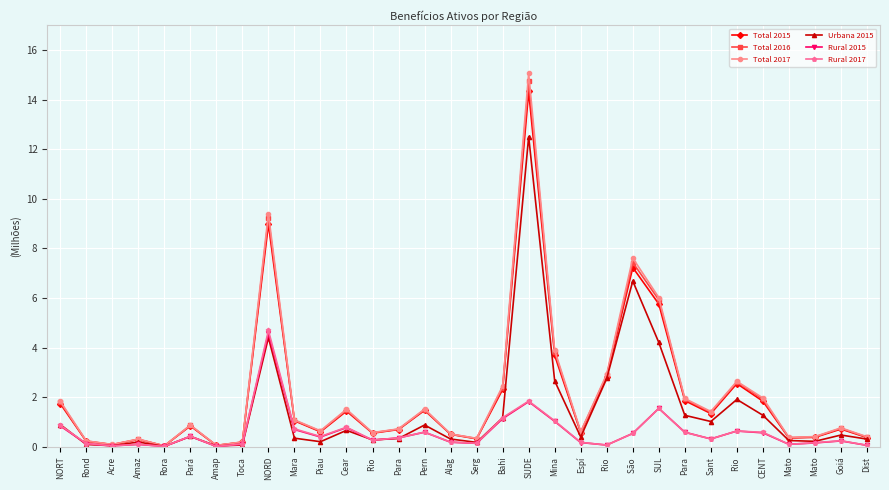

Which series has the widest spread of values?

Total 2017